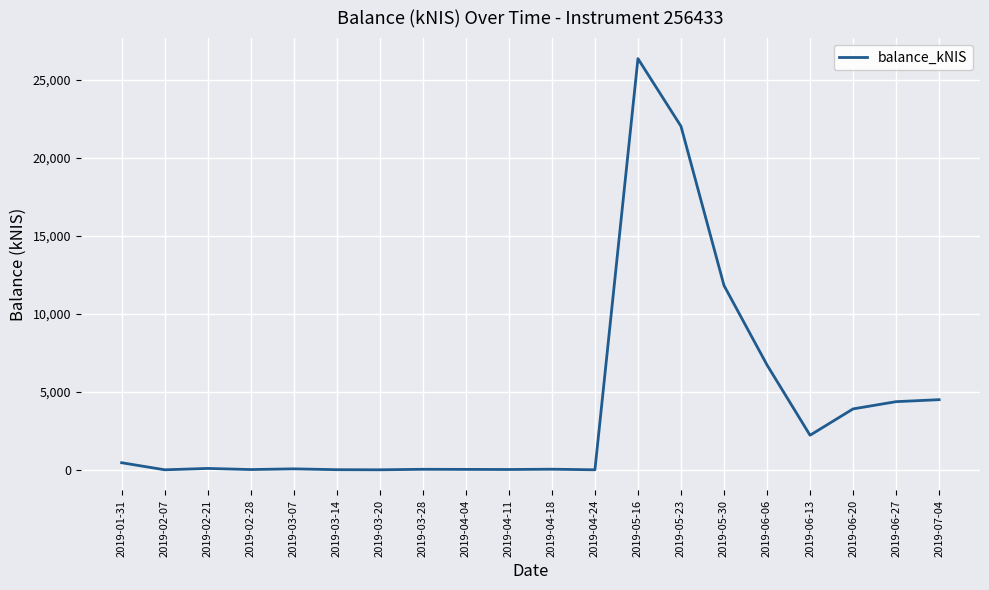

What is the ratio of the value at 2019-05-30 to the value at 2019-06-06?

1.8